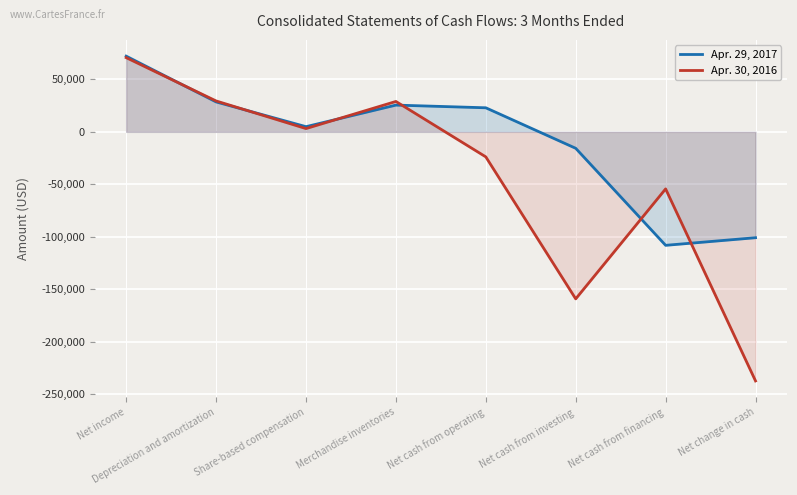

What is the spread (max minus min) of values at Share-based compensation?

1813